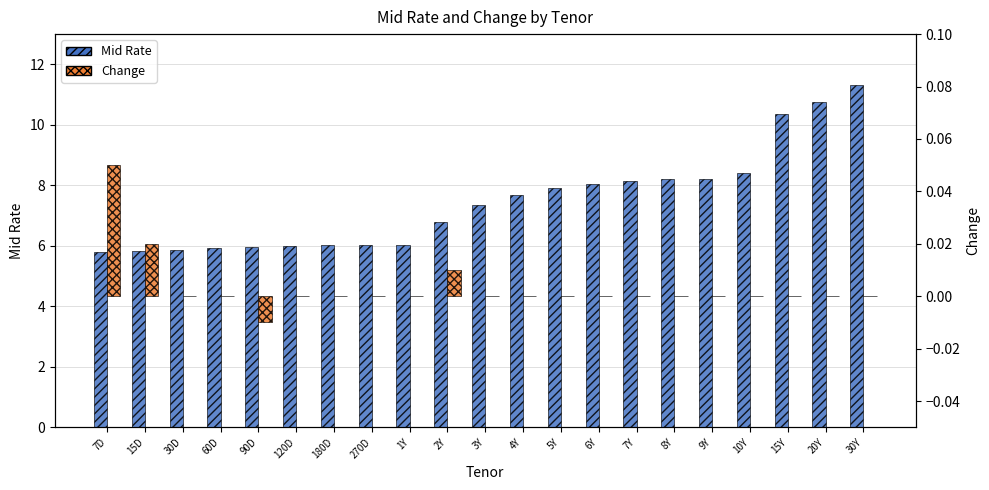

At which category does the chart reach its peak across all series?

30Y